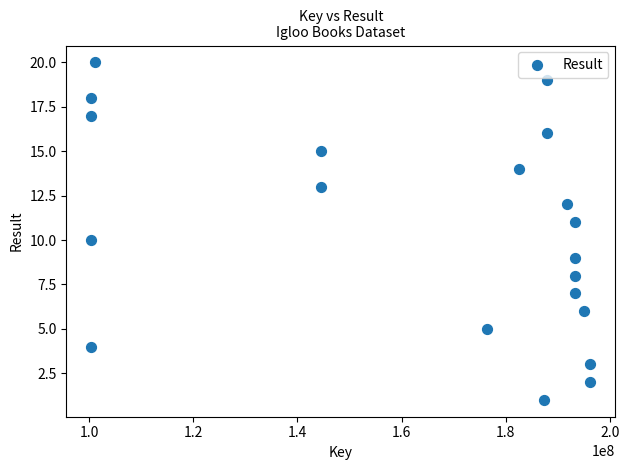

What is the range of X values (max minus min)?

95869475